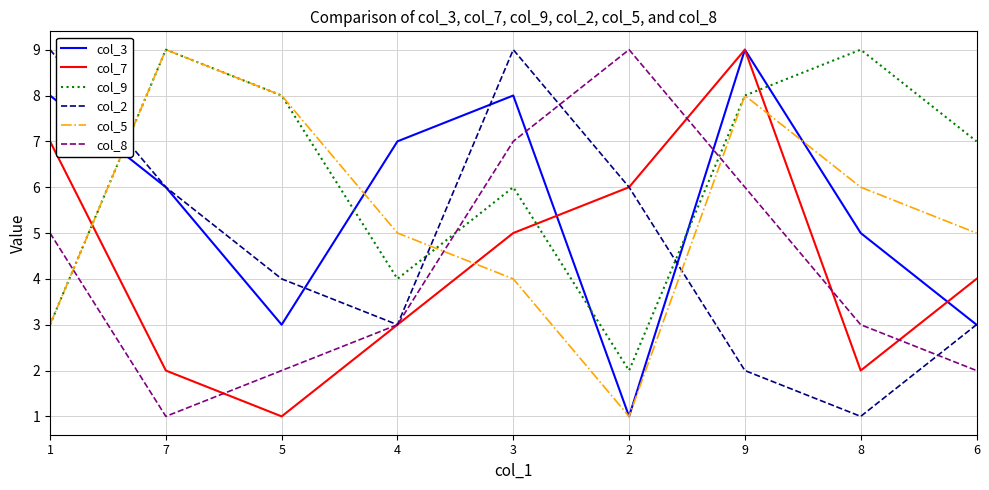

True or false: col_2 has more than 2 interior local peaks.

False